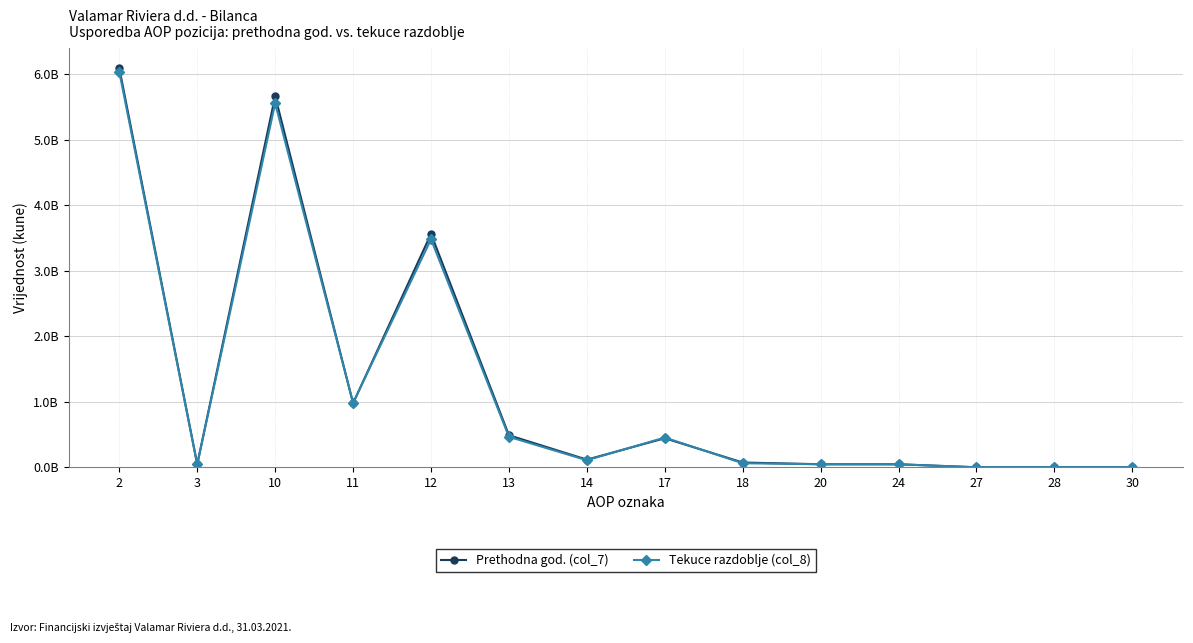

What is the lowest value of the Prethodna god. (col_7) series?

89033